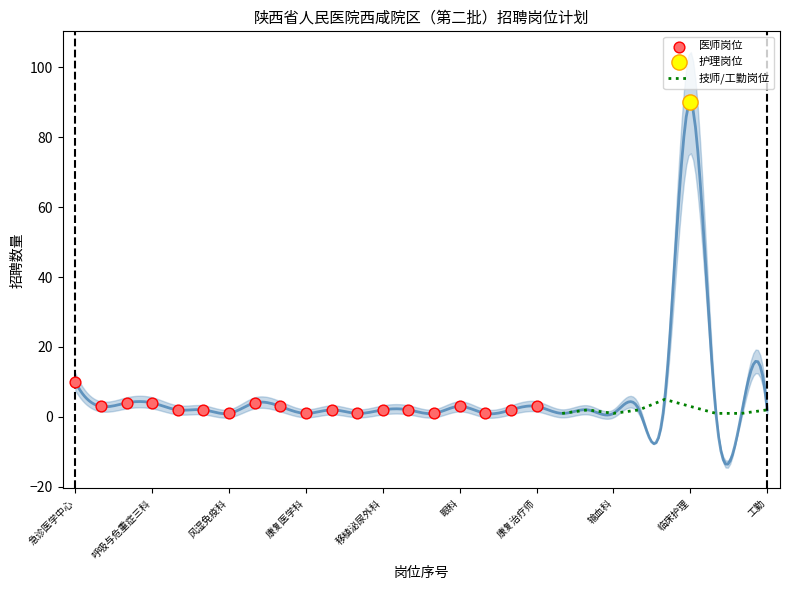

Between 11 and 12, which is larger?

12